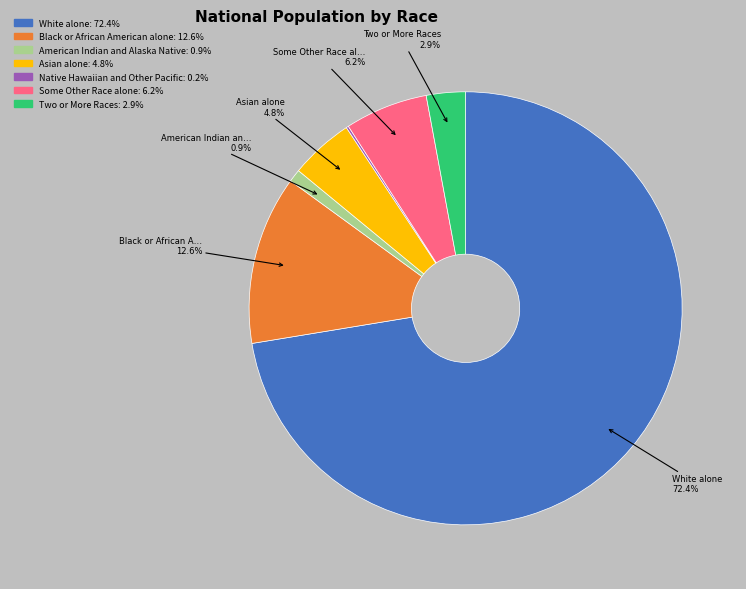

Between Black or African American alone and Two or More Races, which is larger?

Black or African American alone